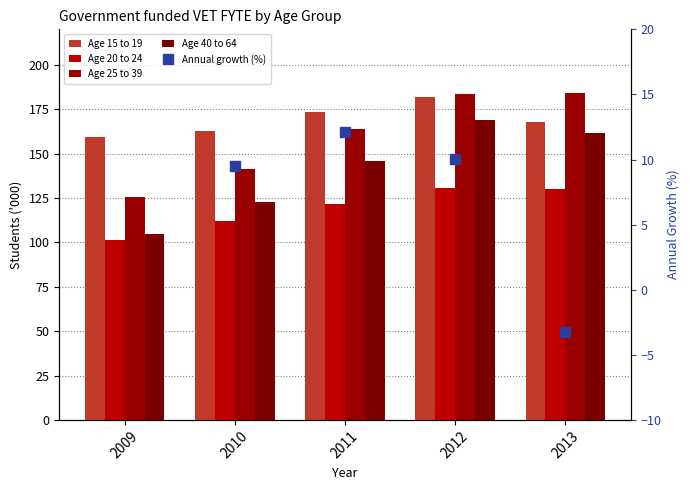

What is the value of the Age 40 to 64 bar at the 1st from the left?

104.9